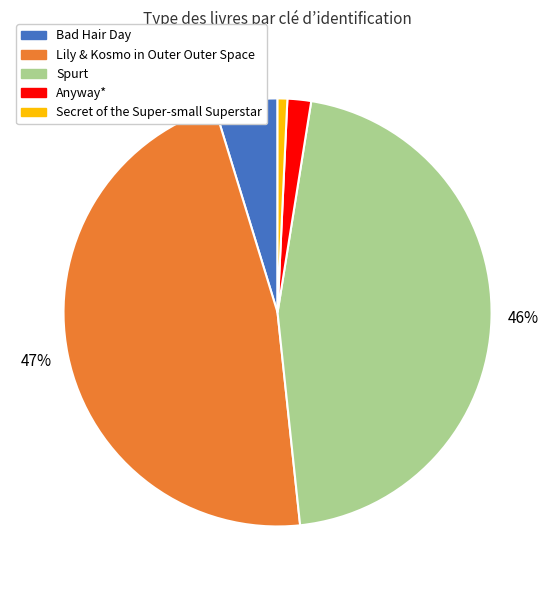

Is it true that Secret of the Super-small Superstar is 1% of the pie?

True